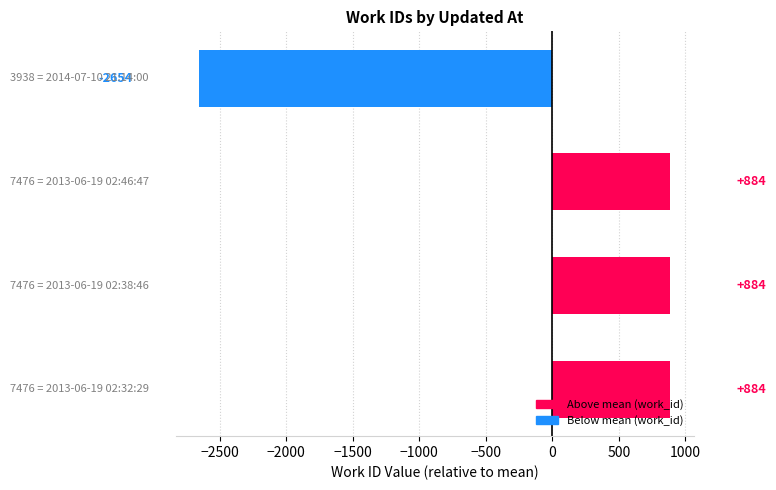

Does the chart contain any negative values?

Yes